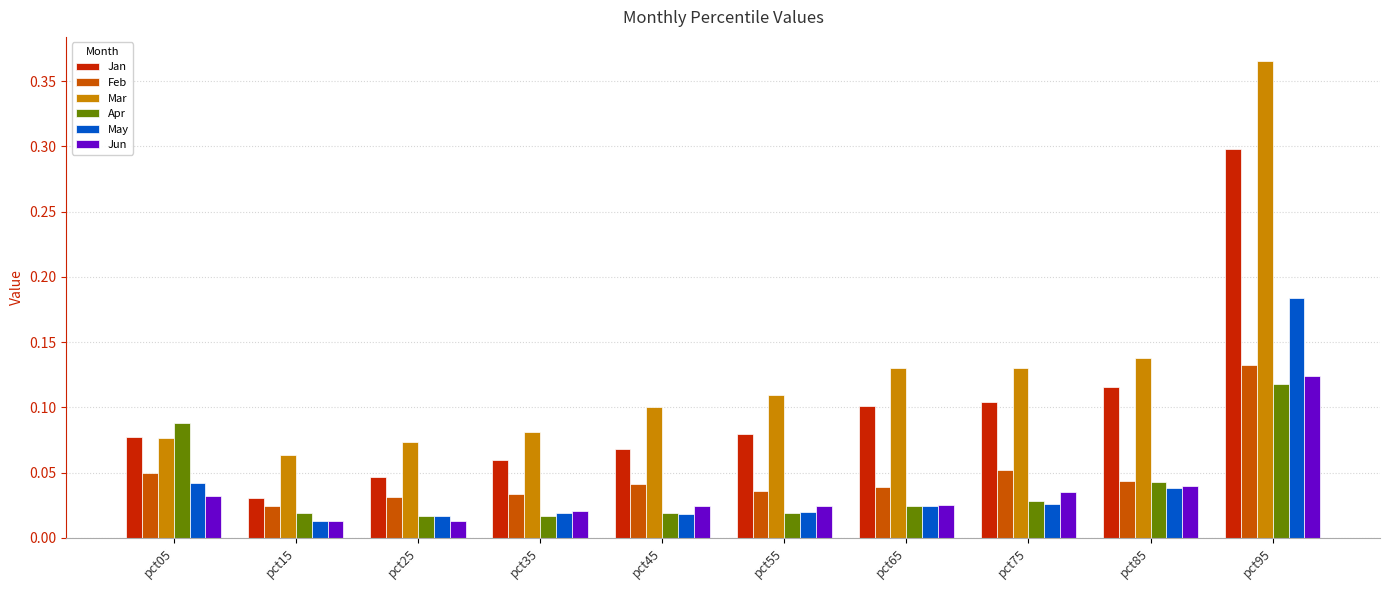

The Jan series shows 0.0 at pct55. True or false?

False